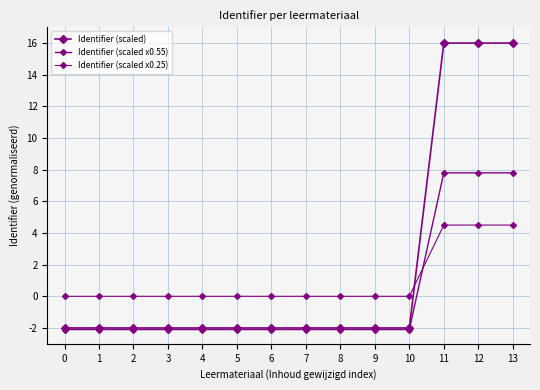

True or false: Identifier (scaled x0.55) and Identifier (scaled x0.25) cross at least once.

True